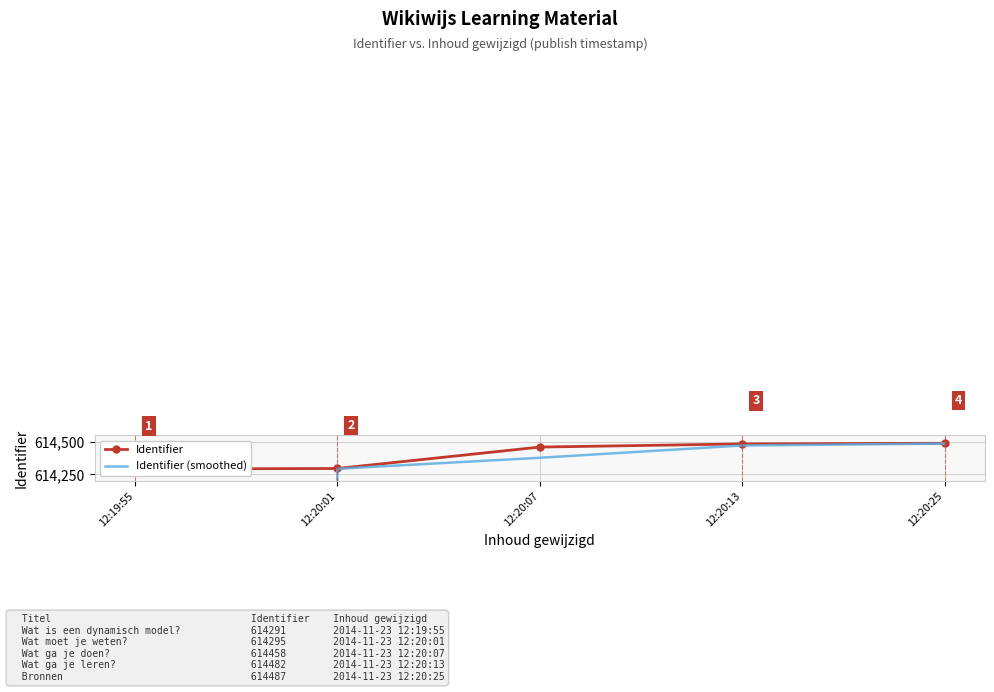

True or false: Identifier has more than 1 interior local peaks.

False